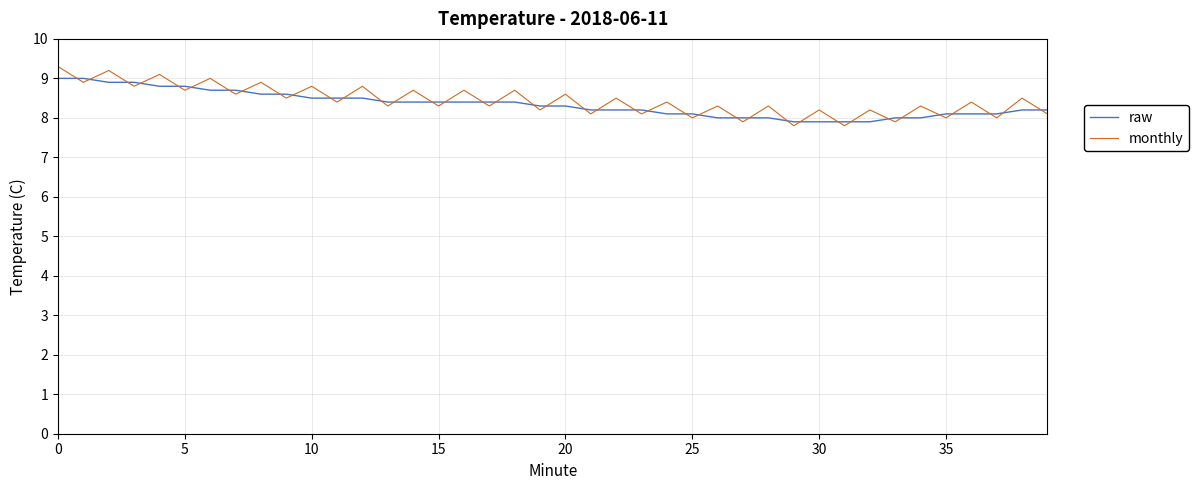

True or false: monthly has more than 1 points higher than both neighbors.

True